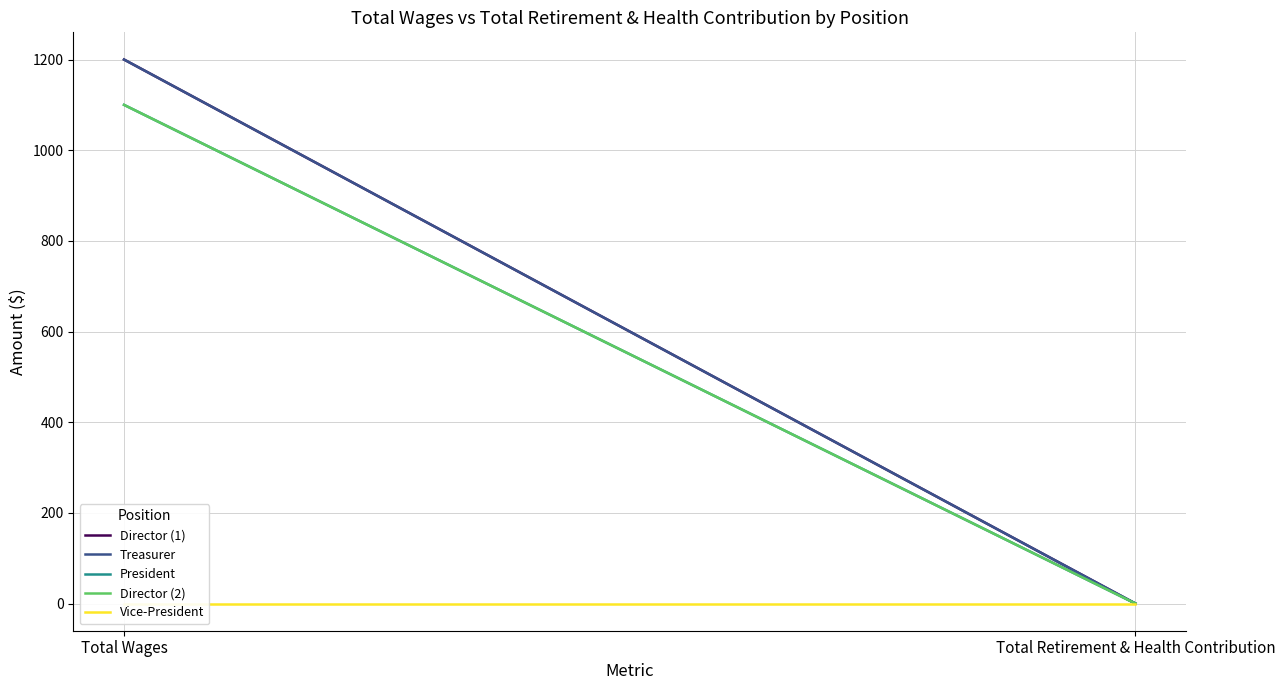

Which has a higher value, Total Retirement & Health Contribution or Total Wages?

Total Wages